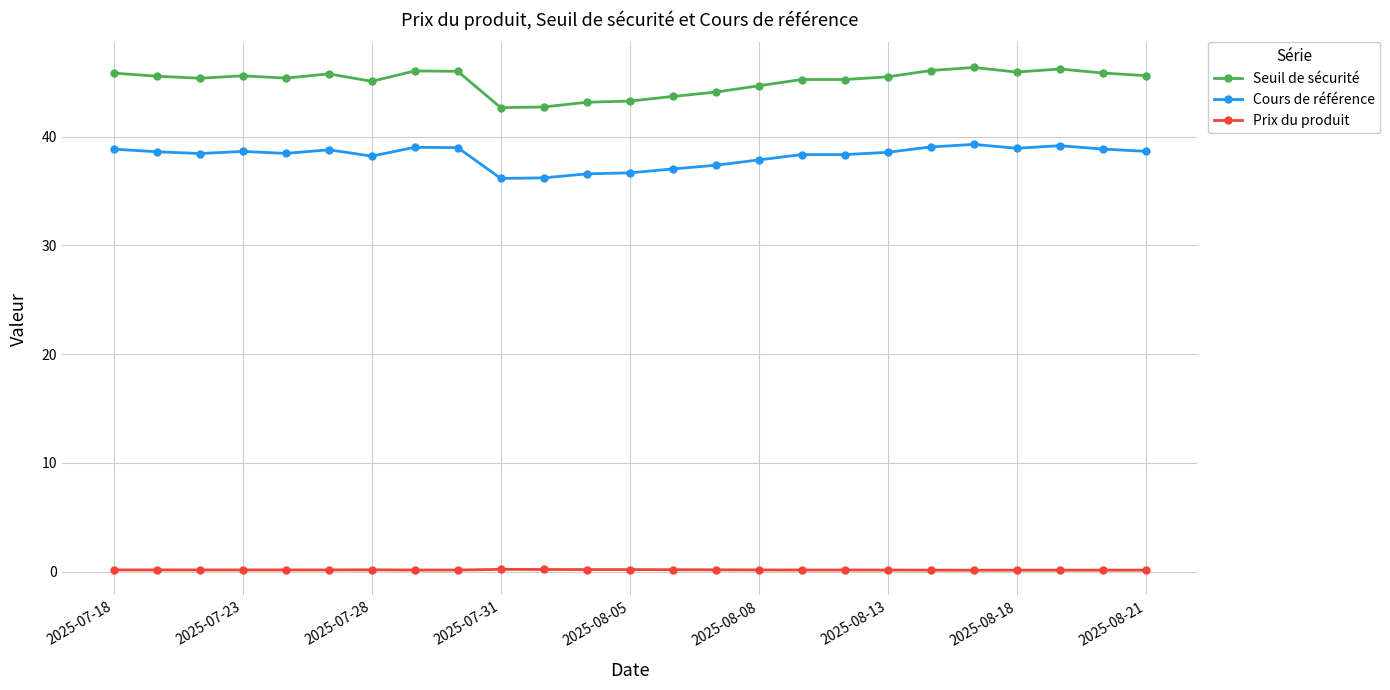

What is the sum of all Cours de référence values?

954.9